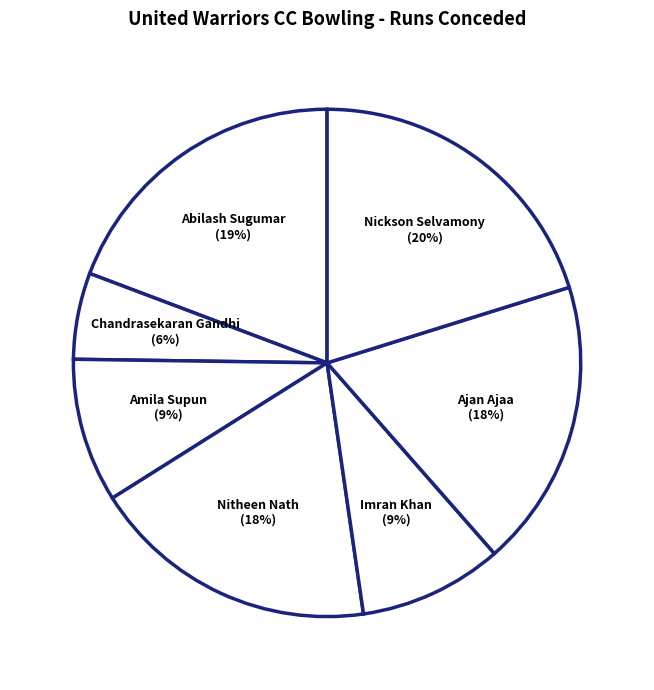

To the nearest percent, what is the average slice percentage?

14%